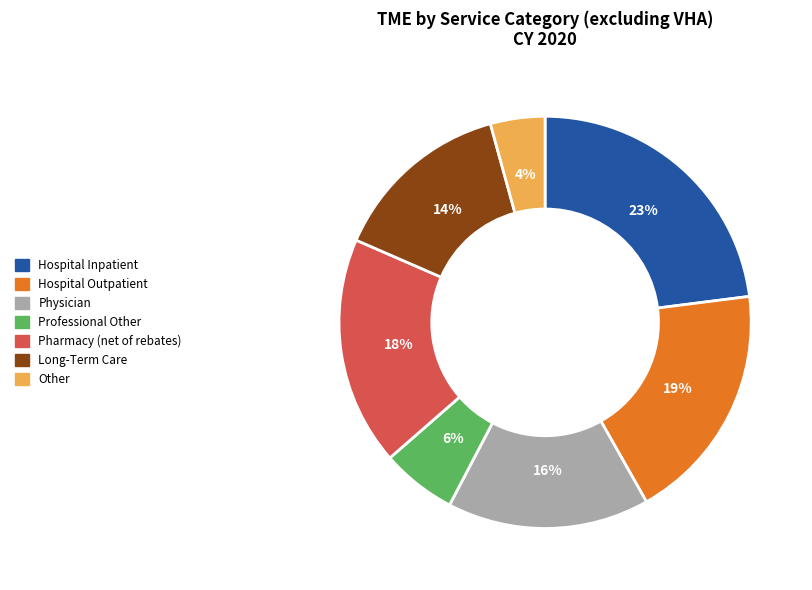

To the nearest percent, what is the average slice percentage?

14%